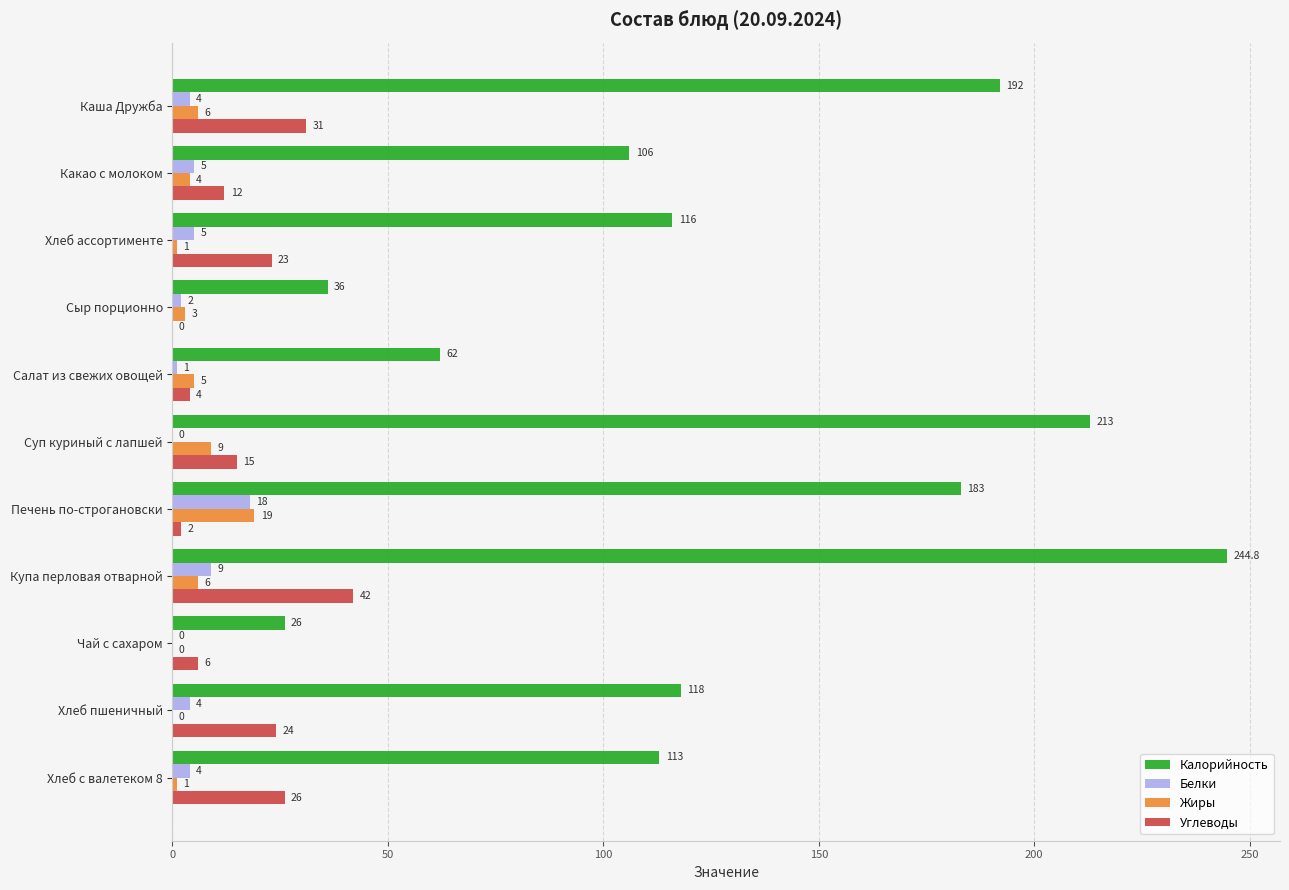

Which category has the highest value in the Белки series?

Печень по-строгановски